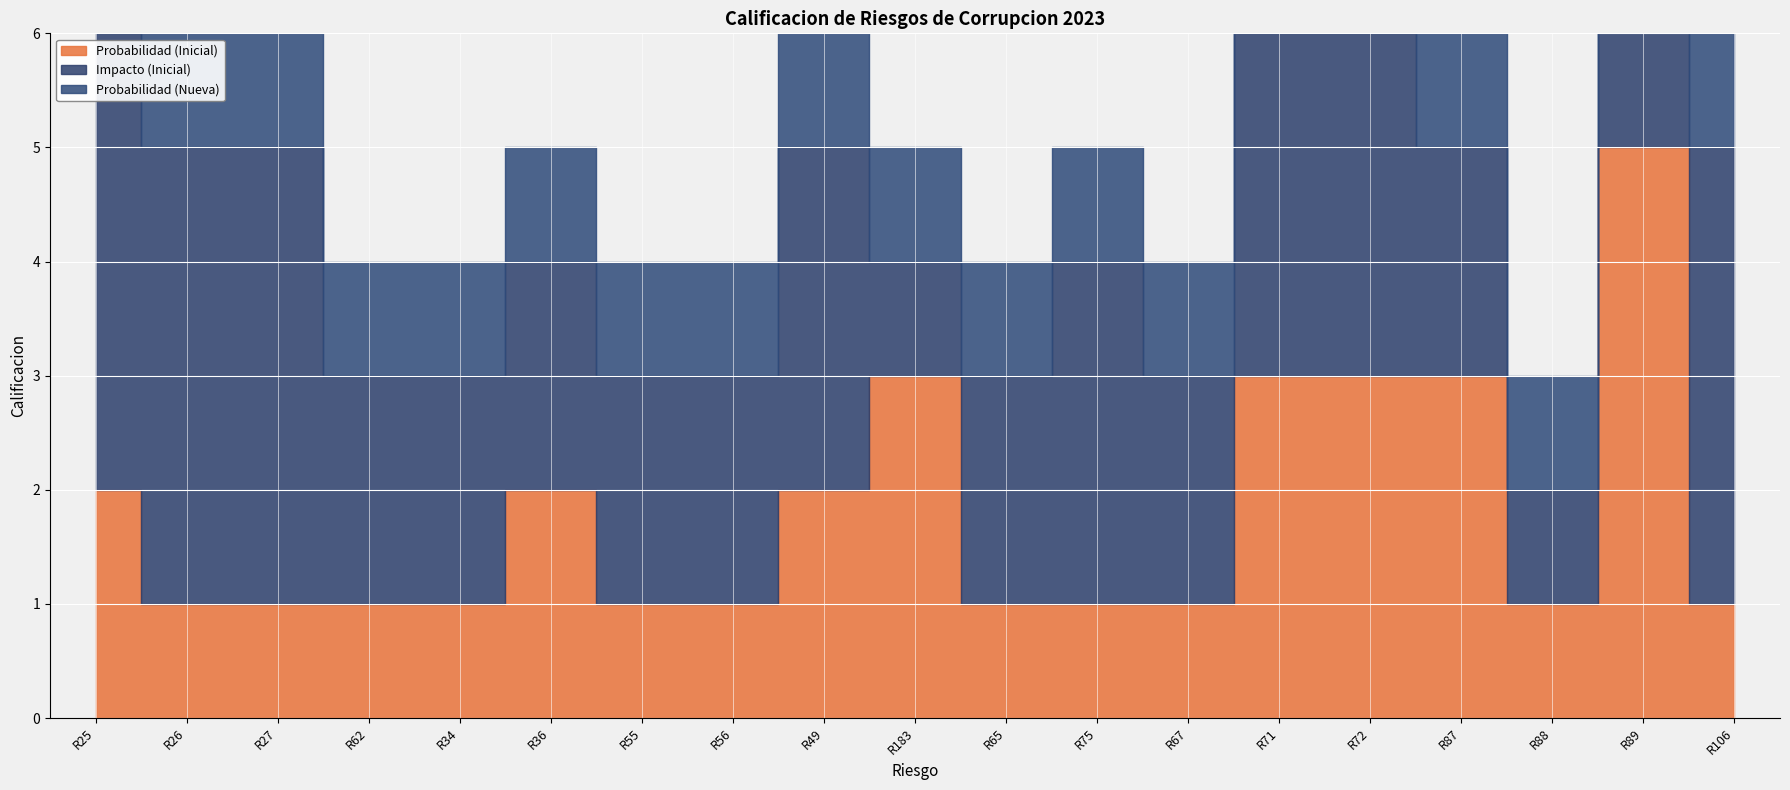

What is the label of the 6th point from the right?

R71